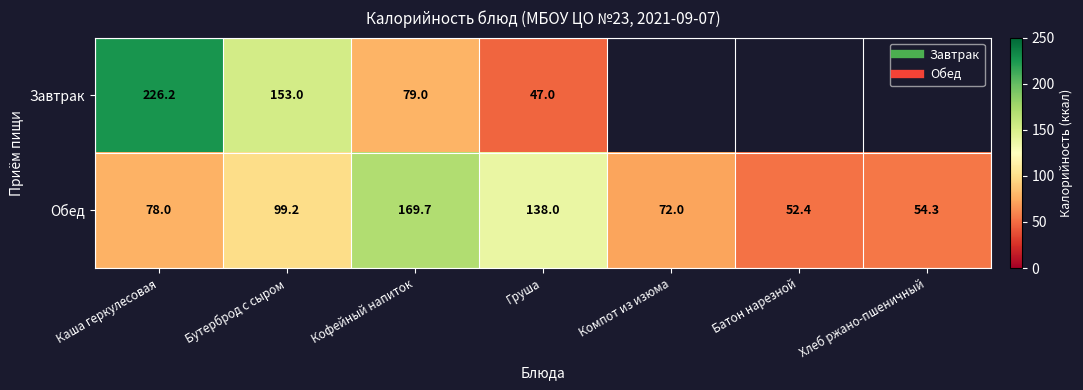

Rank the series by their average value, from lowest to highest.

Завтрак, Обед